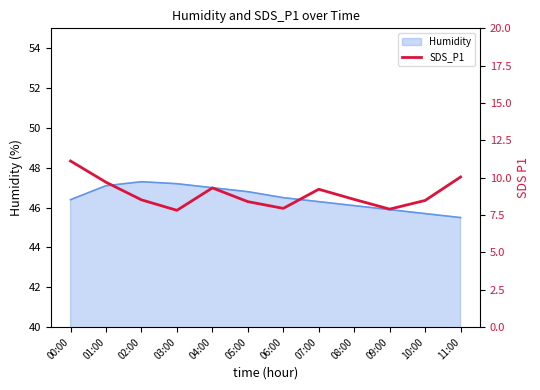

What is the highest value of the Humidity series?

47.3